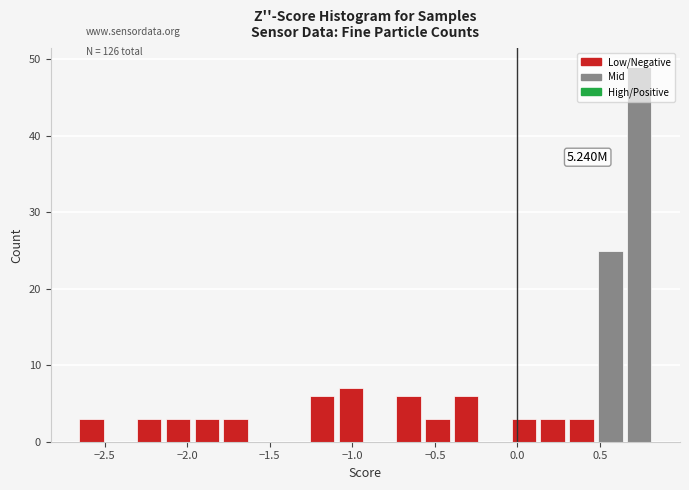

Read against the x-axis, roughly where is the centre of the tallest bar?

0.75